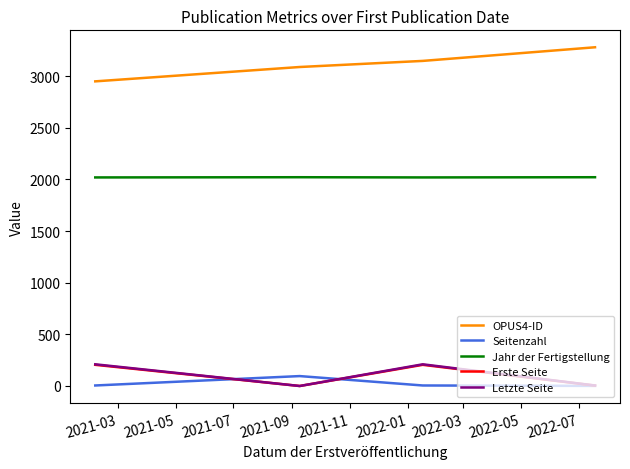

True or false: Seitenzahl and OPUS4-ID intersect in this chart.

False